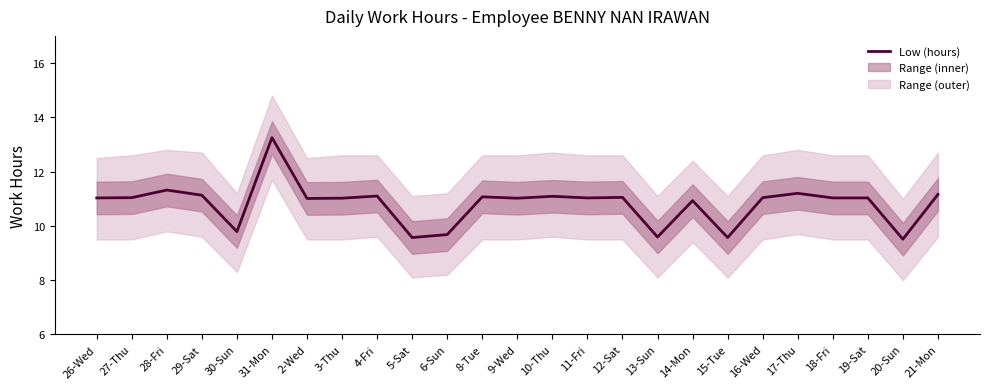

Between 21-Mon and 10-Thu, which is larger?

21-Mon